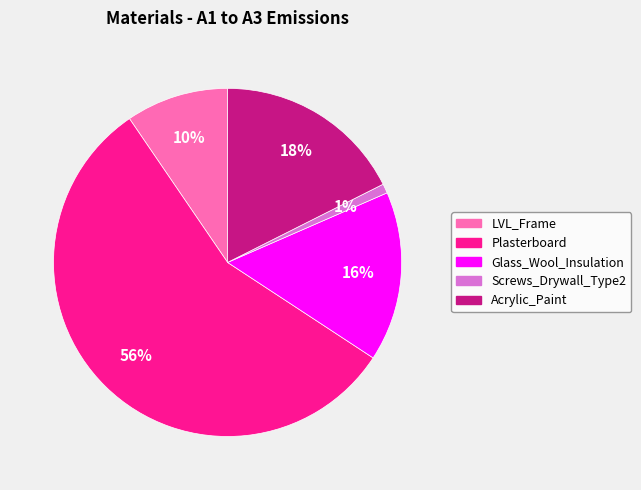

To the nearest percent, what is the average slice percentage?

20%